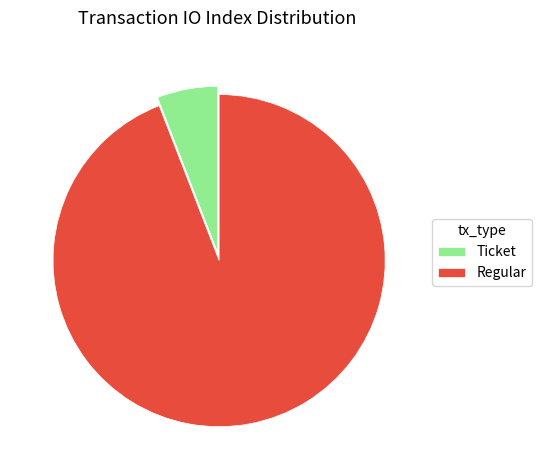

Does any single category account for the majority?

Yes